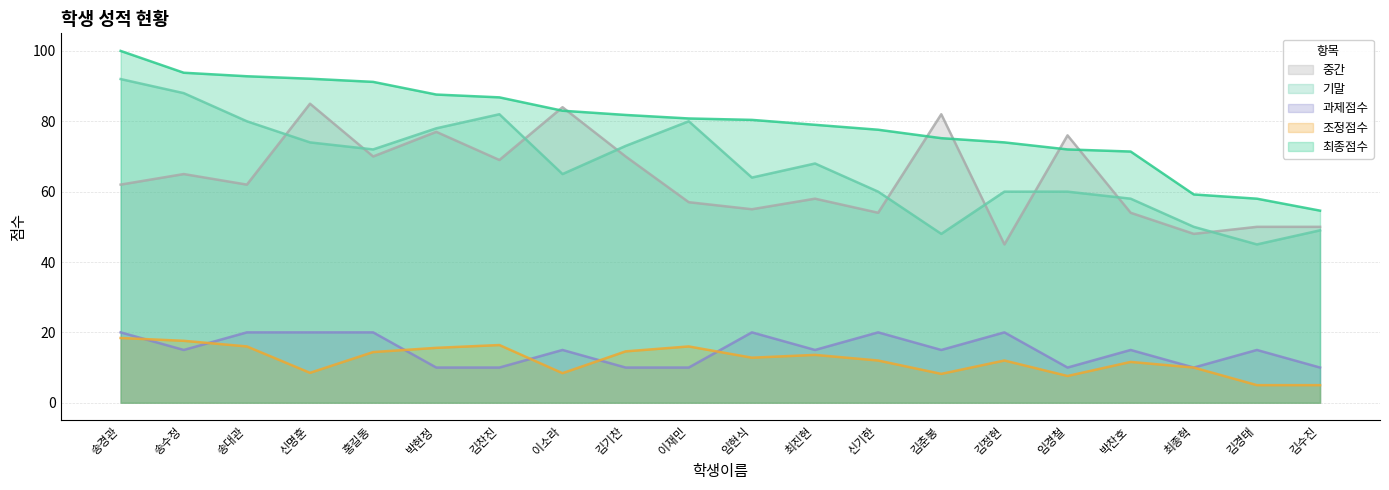

Reading left to right, extract all data points from this chart.

최종점수: 송경관=100.0	송수정=93.8	송대관=92.8	신명훈=92.1	홍길동=91.2	박현정=87.6	김찬진=86.8	이소라=83.0	김기찬=81.8	이재민=80.8	임현식=80.4	최진현=79.0	신기한=77.6	김춘봉=75.2	김정현=74.0	임경철=72.0	박찬호=71.4	최종혁=59.2	김경태=58.0	김수진=54.6
조정점수: 송경관=18.4	송수정=17.6	송대관=16.0	신명훈=8.5	홍길동=14.4	박현정=15.6	김찬진=16.4	이소라=8.4	김기찬=14.6	이재민=16.0	임현식=12.8	최진현=13.6	신기한=12.0	김춘봉=8.2	김정현=12.0	임경철=7.6	박찬호=11.6	최종혁=10.0	김경태=5.0	김수진=5.0
과제점수: 송경관=20.0	송수정=15.0	송대관=20.0	신명훈=20.0	홍길동=20.0	박현정=10.0	김찬진=10.0	이소라=15.0	김기찬=10.0	이재민=10.0	임현식=20.0	최진현=15.0	신기한=20.0	김춘봉=15.0	김정현=20.0	임경철=10.0	박찬호=15.0	최종혁=10.0	김경태=15.0	김수진=10.0
중간: 송경관=62.0	송수정=65.0	송대관=62.0	신명훈=85.0	홍길동=70.0	박현정=77.0	김찬진=69.0	이소라=84.0	김기찬=70.0	이재민=57.0	임현식=55.0	최진현=58.0	신기한=54.0	김춘봉=82.0	김정현=45.0	임경철=76.0	박찬호=54.0	최종혁=48.0	김경태=50.0	김수진=50.0
기말: 송경관=92.0	송수정=88.0	송대관=80.0	신명훈=74.0	홍길동=72.0	박현정=78.0	김찬진=82.0	이소라=65.0	김기찬=73.0	이재민=80.0	임현식=64.0	최진현=68.0	신기한=60.0	김춘봉=48.0	김정현=60.0	임경철=60.0	박찬호=58.0	최종혁=50.0	김경태=45.0	김수진=49.0